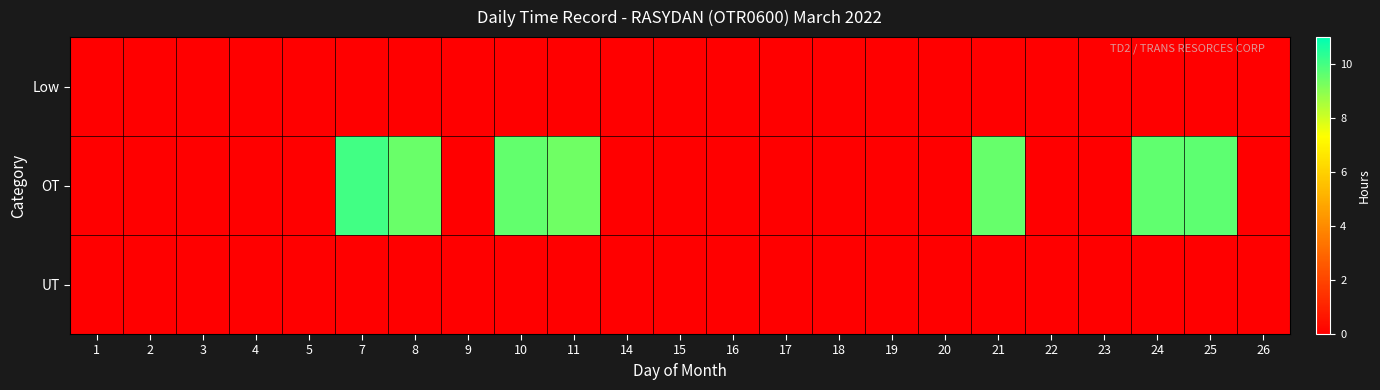

Between 5 and 26, which series saw the biggest shift?

Low